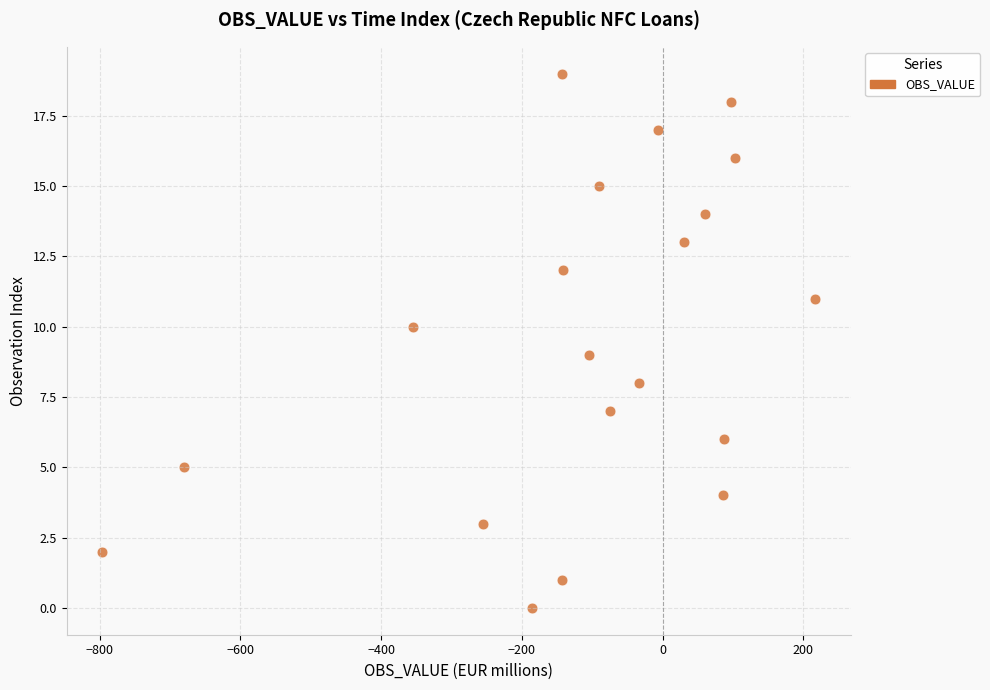

What is the range of Y values (max minus min)?

19